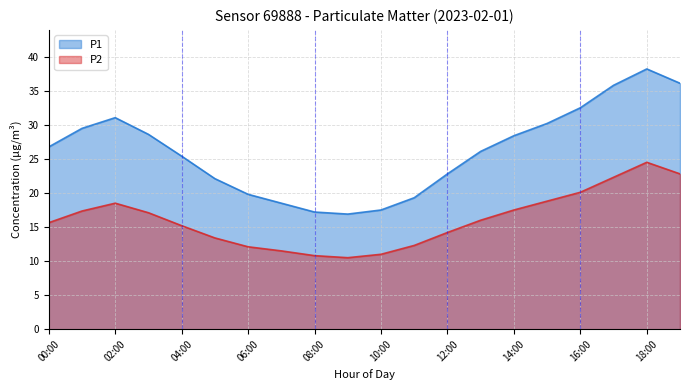

Reading left to right, transcribe all the data shown in this chart.

P1: 26.8	29.5	31.1	28.6	25.4	22.1	19.8	18.5	17.2	16.9	17.5	19.3	22.8	26.1	28.4	30.2	32.5	35.8	38.2	36.1
P2: 15.6	17.4	18.5	17.1	15.2	13.4	12.1	11.5	10.8	10.5	11.0	12.3	14.2	16.0	17.5	18.8	20.1	22.3	24.5	22.8